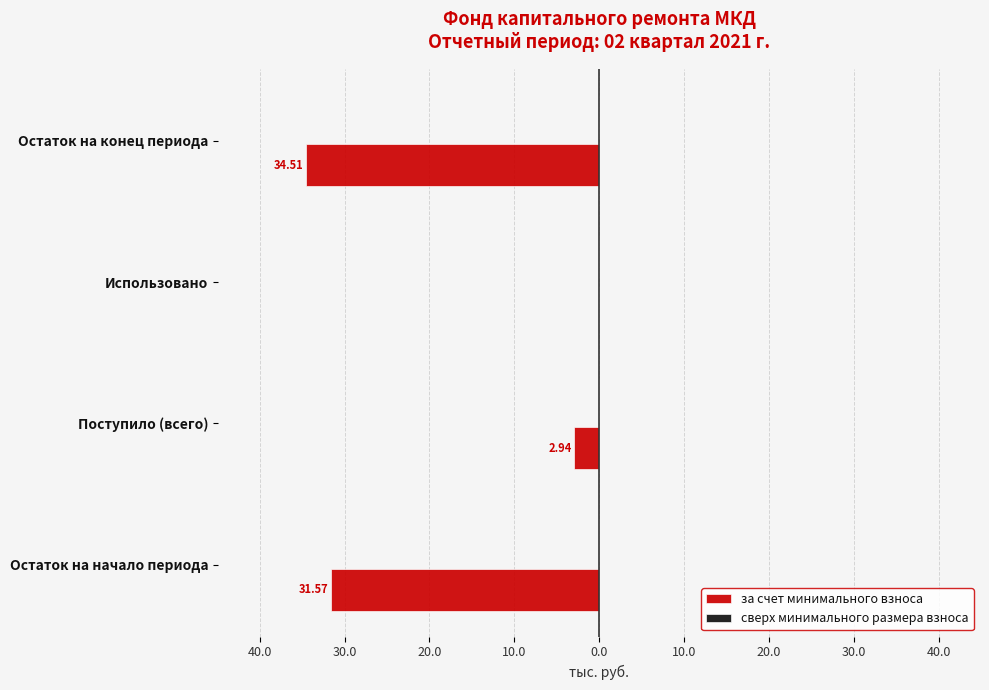

Are the bars horizontal?

Yes